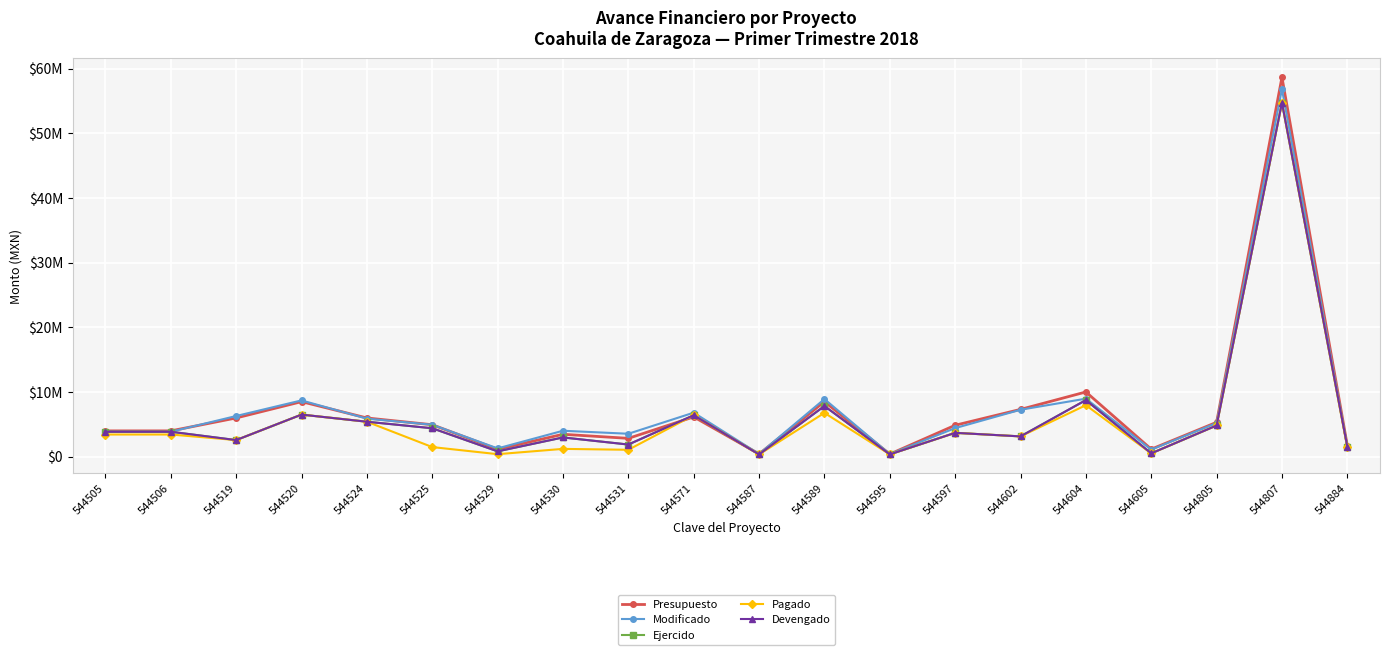

What is the approximate value of Devengado at 544595?

351049.5